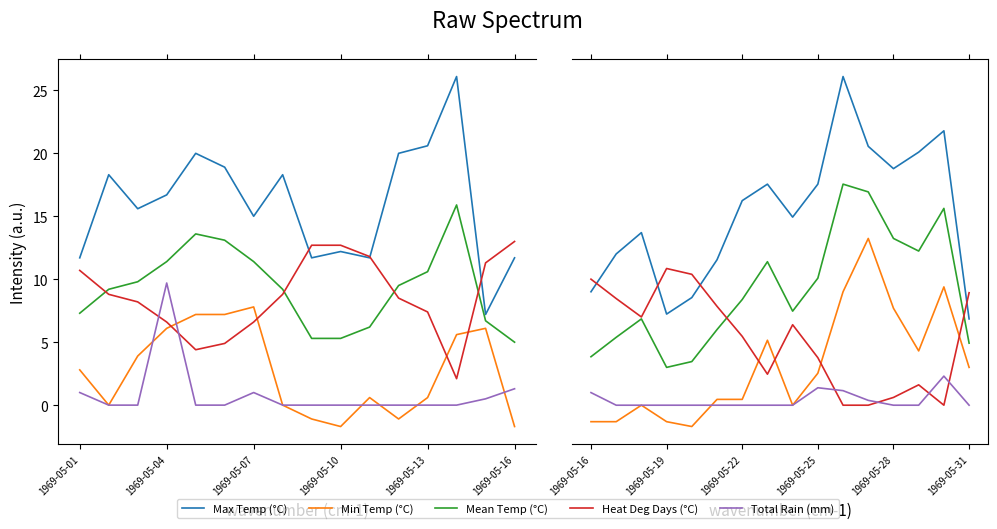

True or false: Max Temp (°C) and Min Temp (°C) intersect in this chart.

False